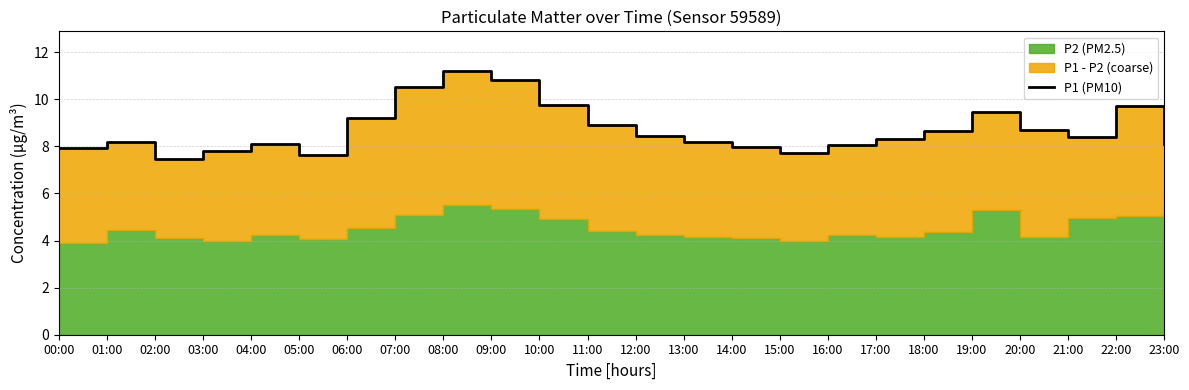

What is the difference between the second highest and second lowest values?

3.2